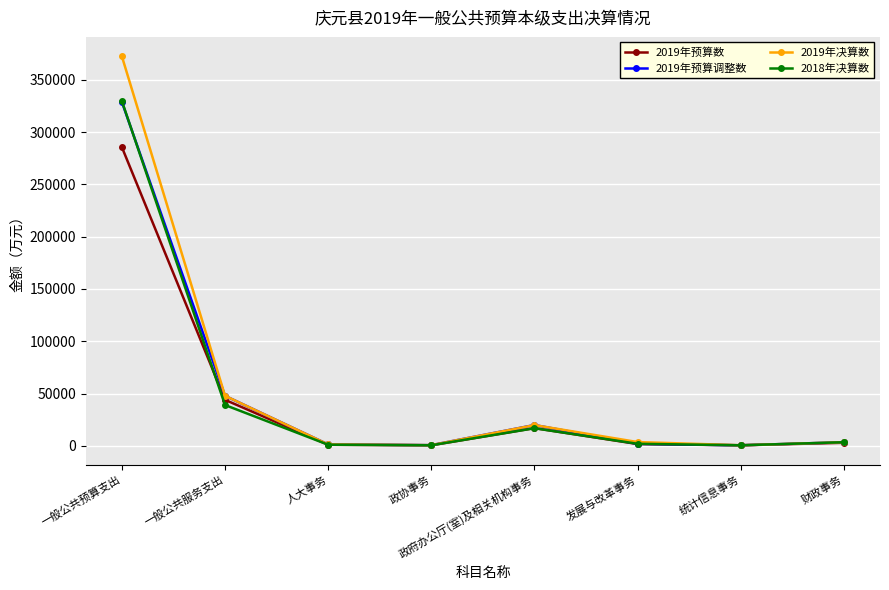

What is the greatest value displayed?

372528